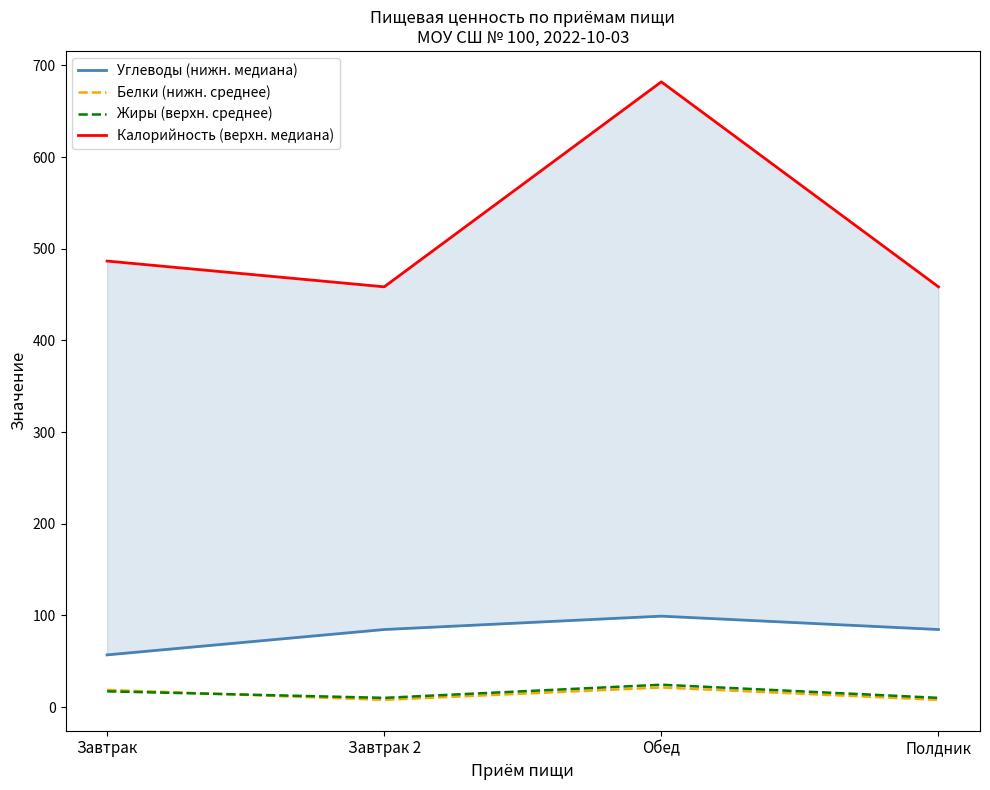

What is the minimum value for Жиры (верхн. среднее)?

10.1